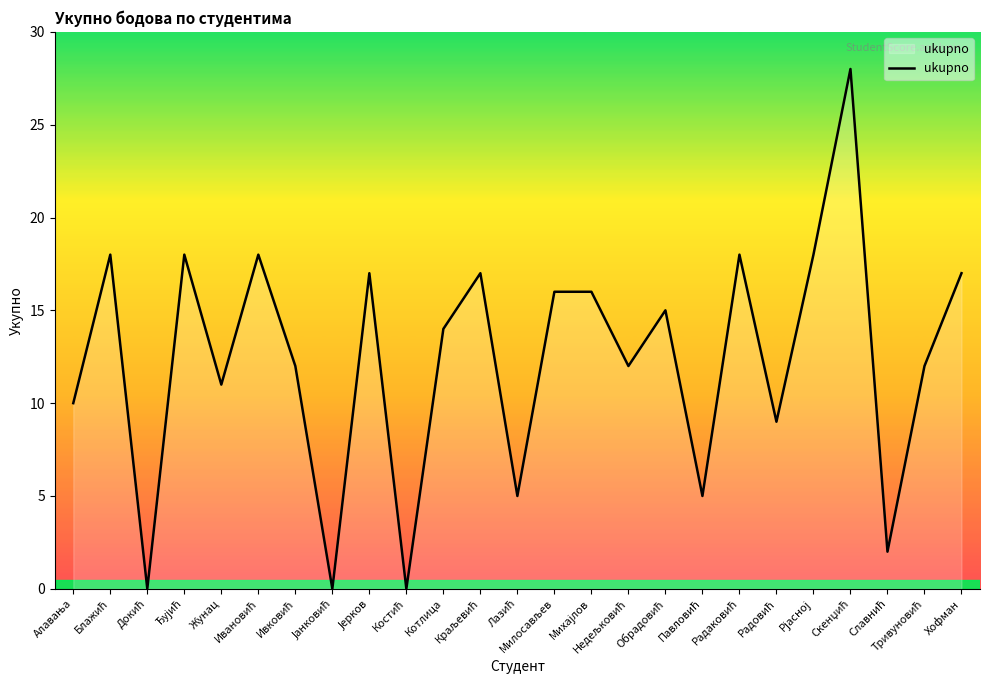

What is the greatest value displayed?

28